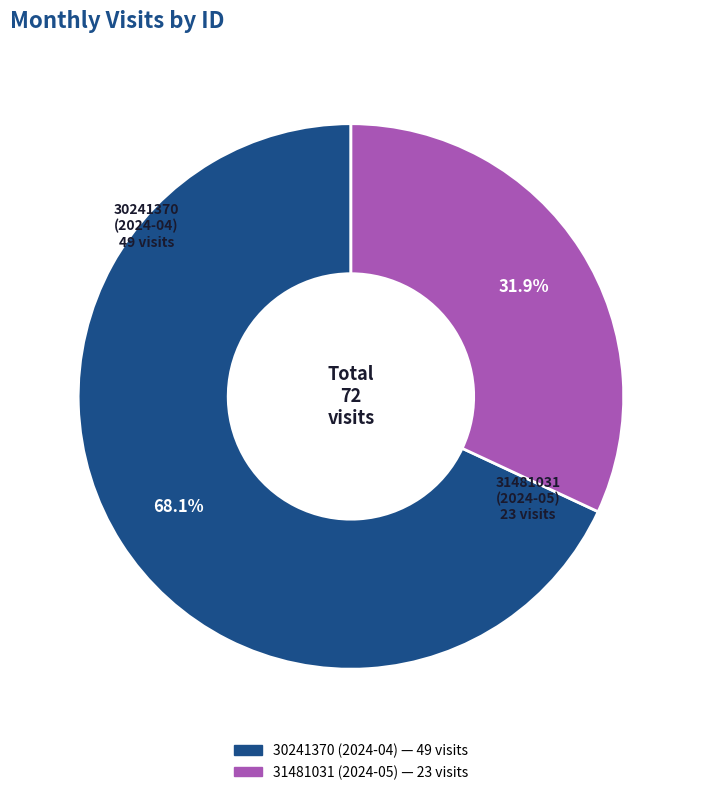

The 30241370 (2024-04) slice represents 68% of the pie. True or false?

True